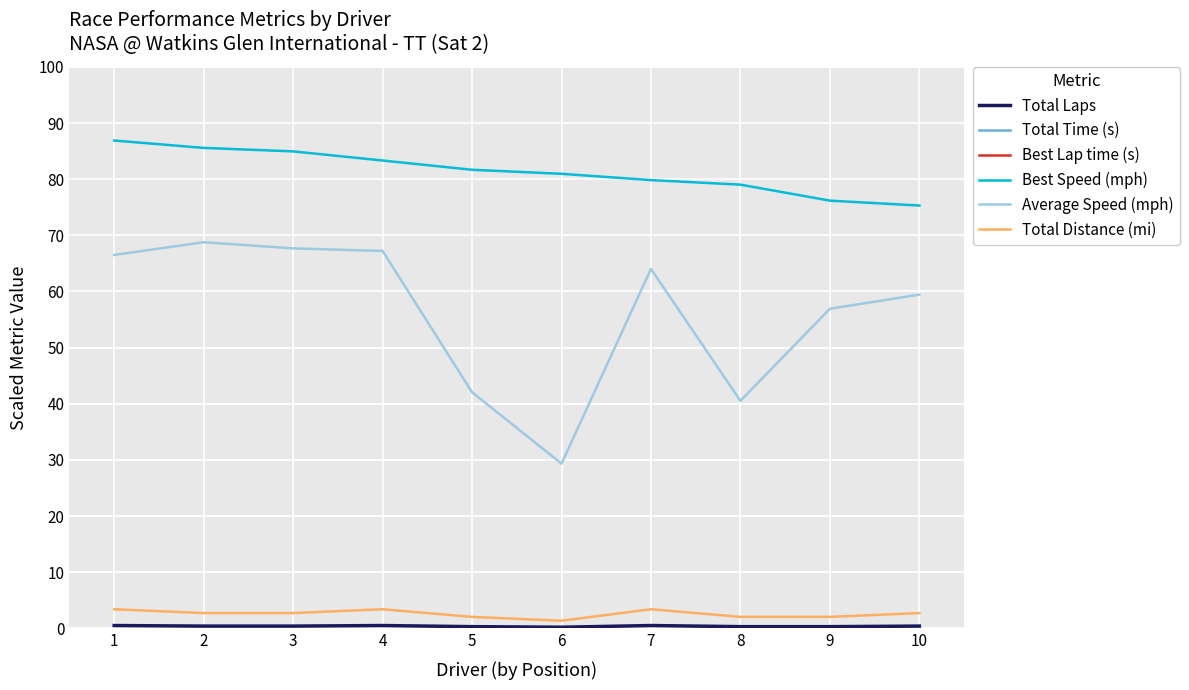

Is it true that Average Speed (mph) equals 96.7 at 10?

False